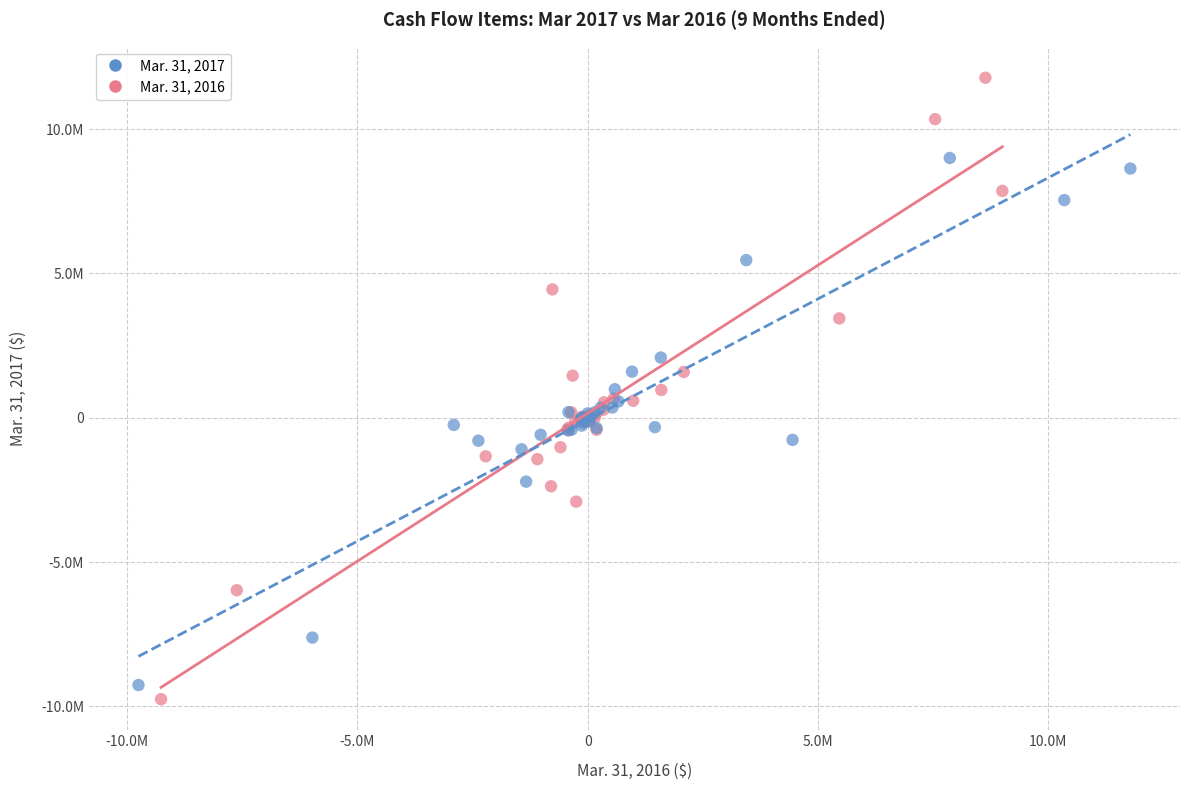

Which series reaches the minimum Y coordinate?

Mar. 31, 2016